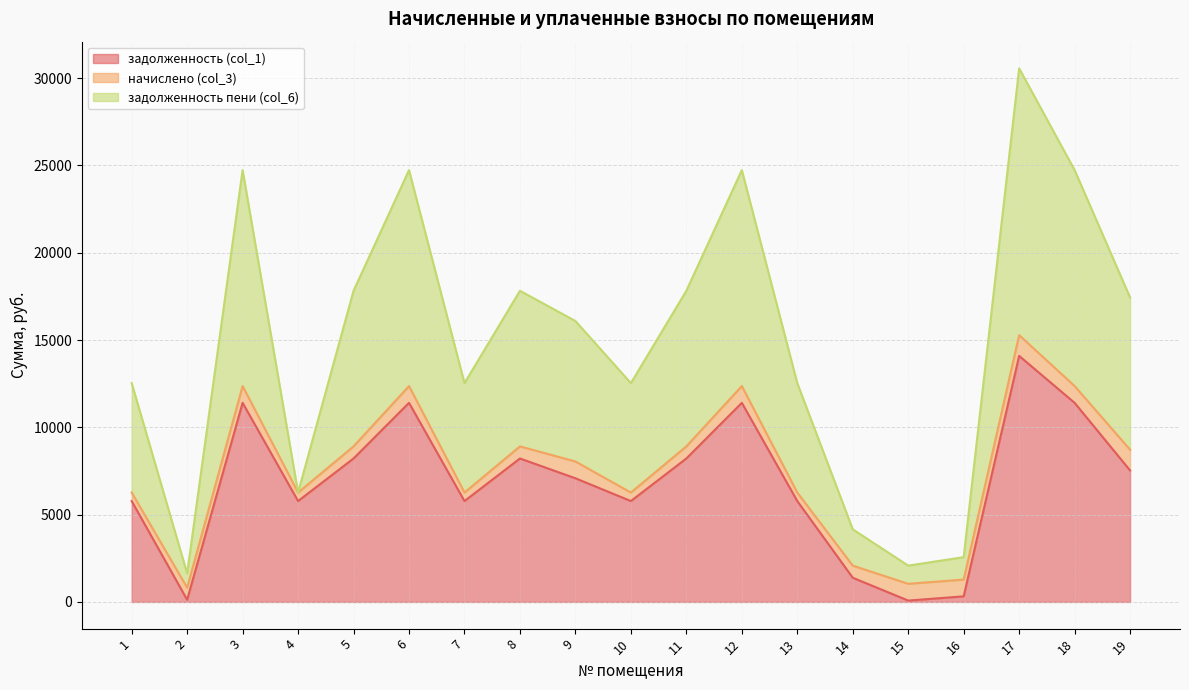

In задолженность пени (col_6), how many points are higher than both neighbors (excluding endpoints)?

5